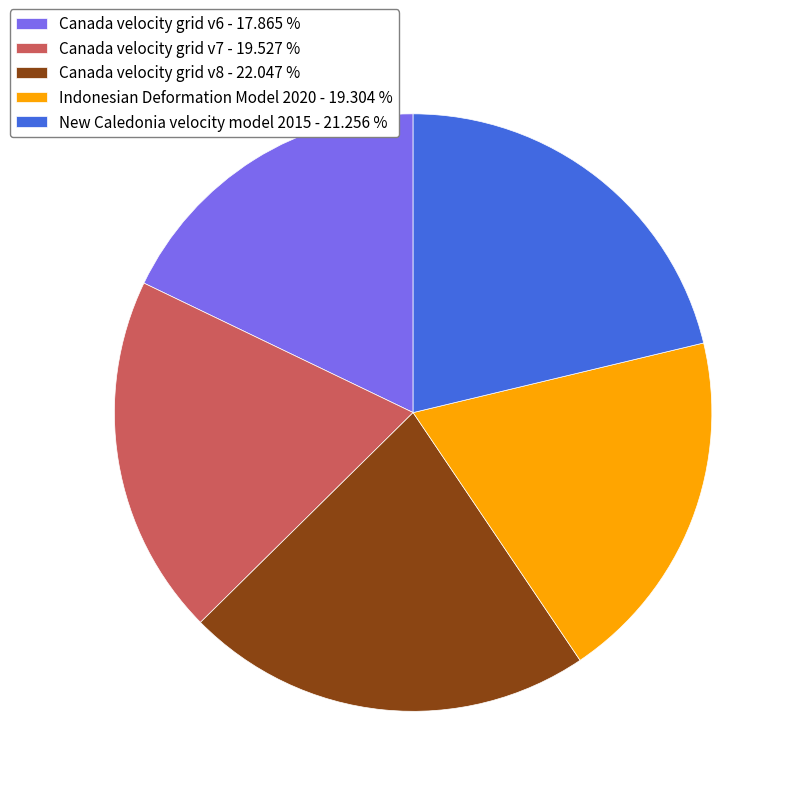

Which slice is the largest?

Canada velocity grid v8